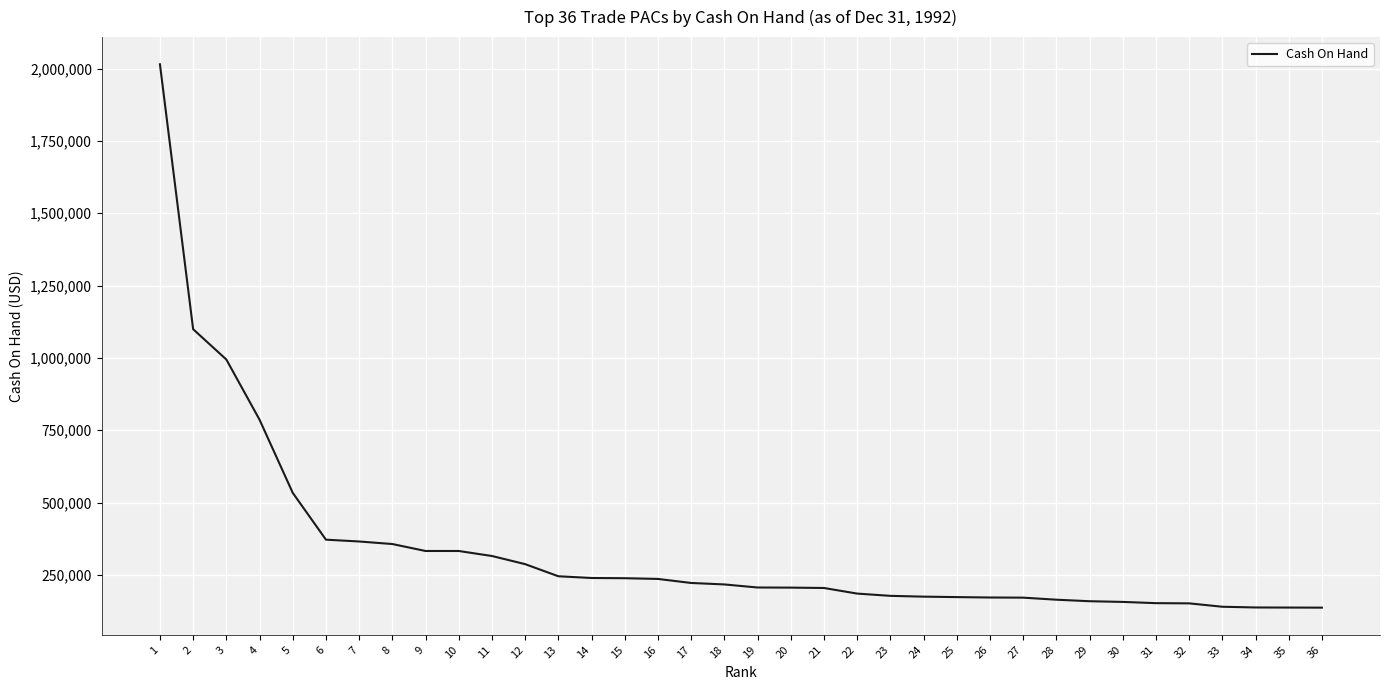

What is the maximum value shown in the chart?

2014711